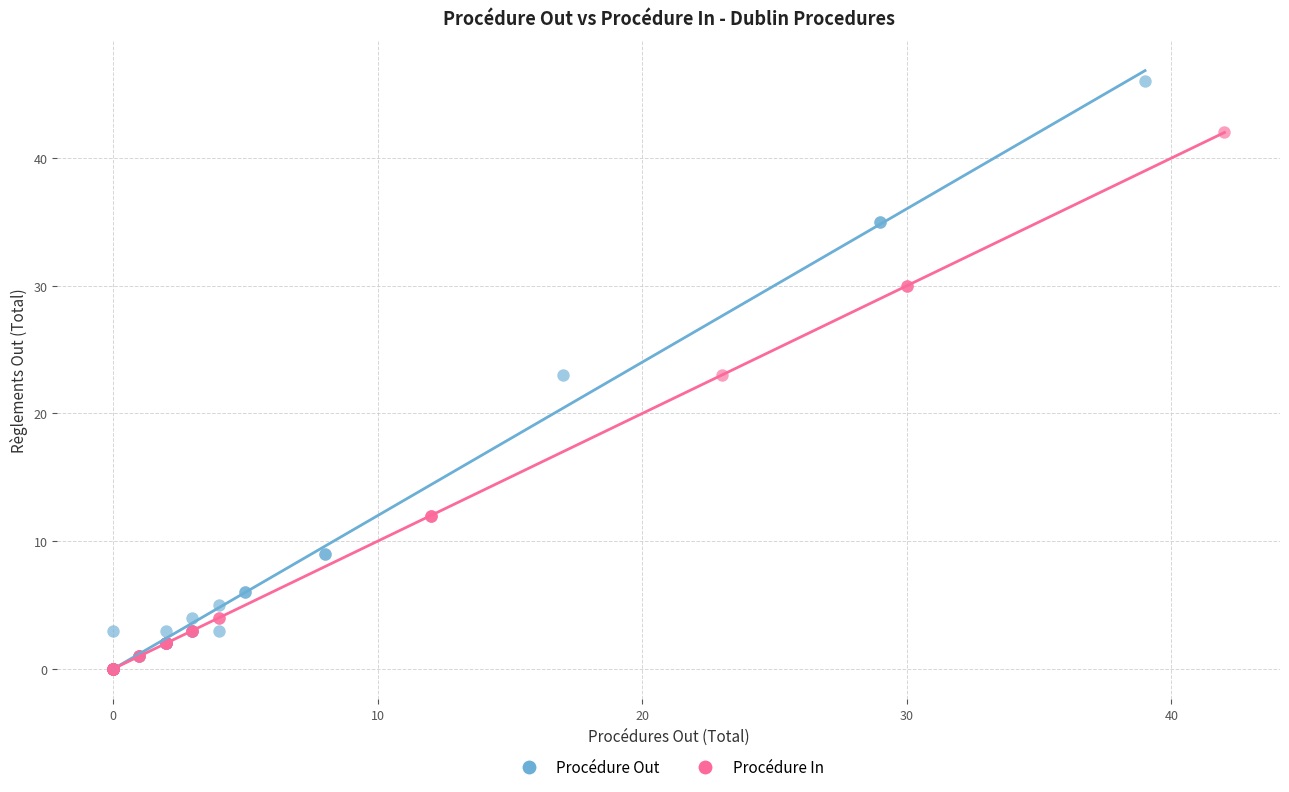

Which series has the largest Y range (max minus min)?

Procédure Out